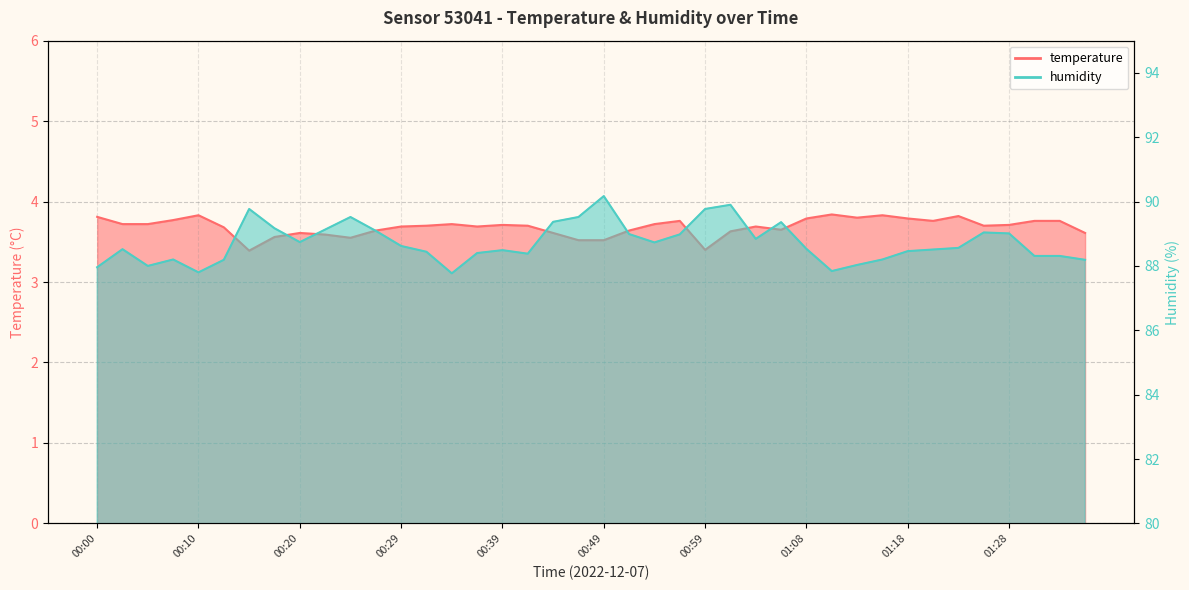

How many lines are shown in the chart?

2